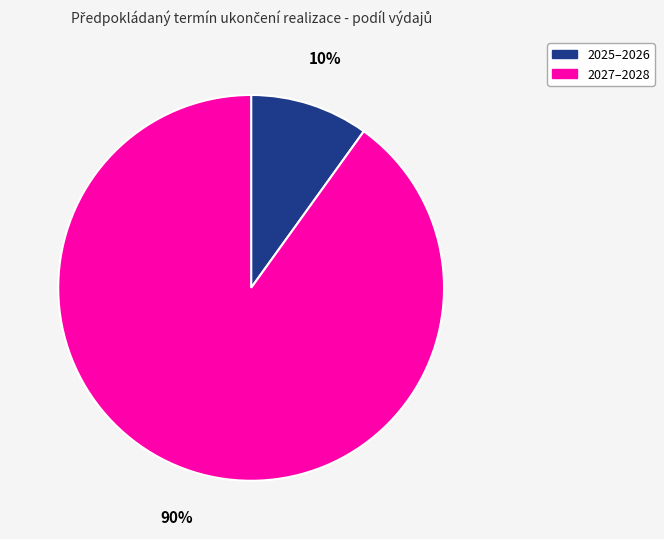

To the nearest percent, what is the average slice percentage?

50%